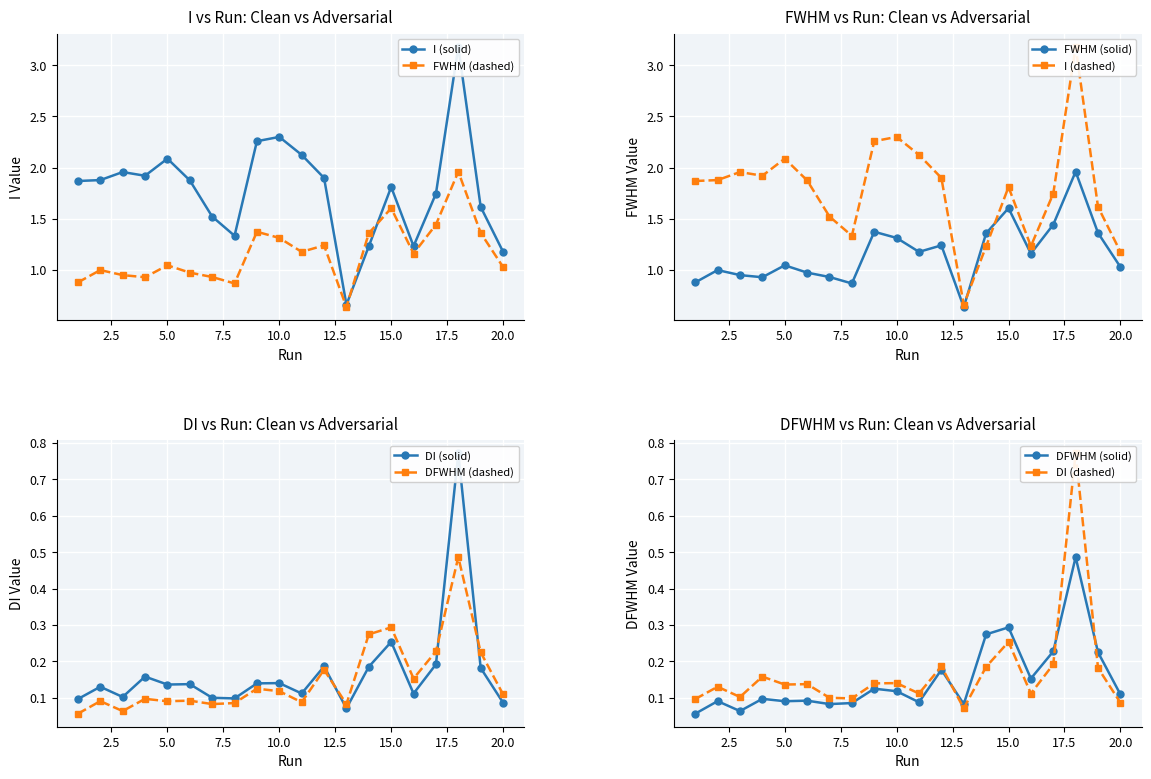

The value of I at 9 is 0.6. True or false?

False